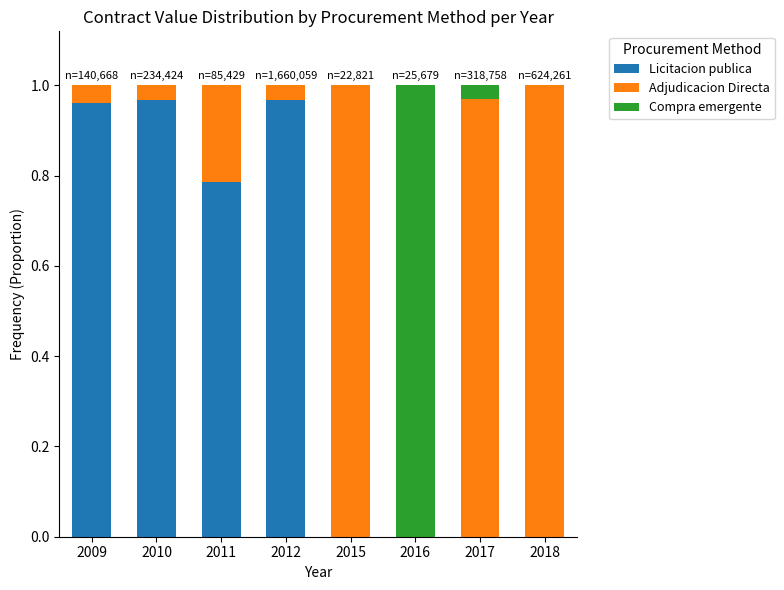

How many categories are shown in the chart?

8